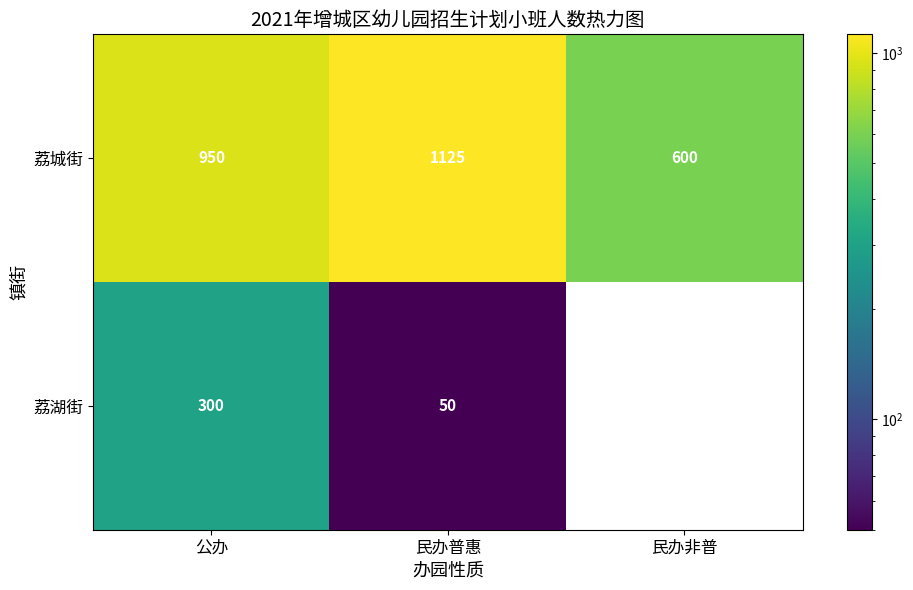

What is the average value of the 荔城街 series?

892